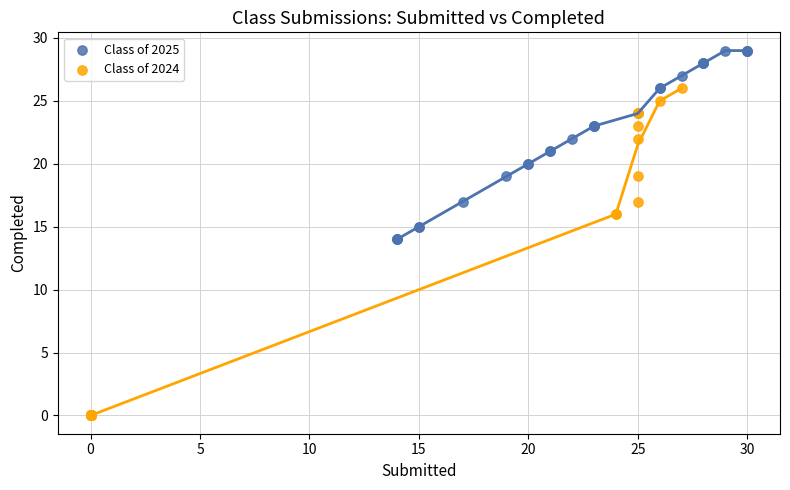

Which series has the largest Y range (max minus min)?

Class of 2024